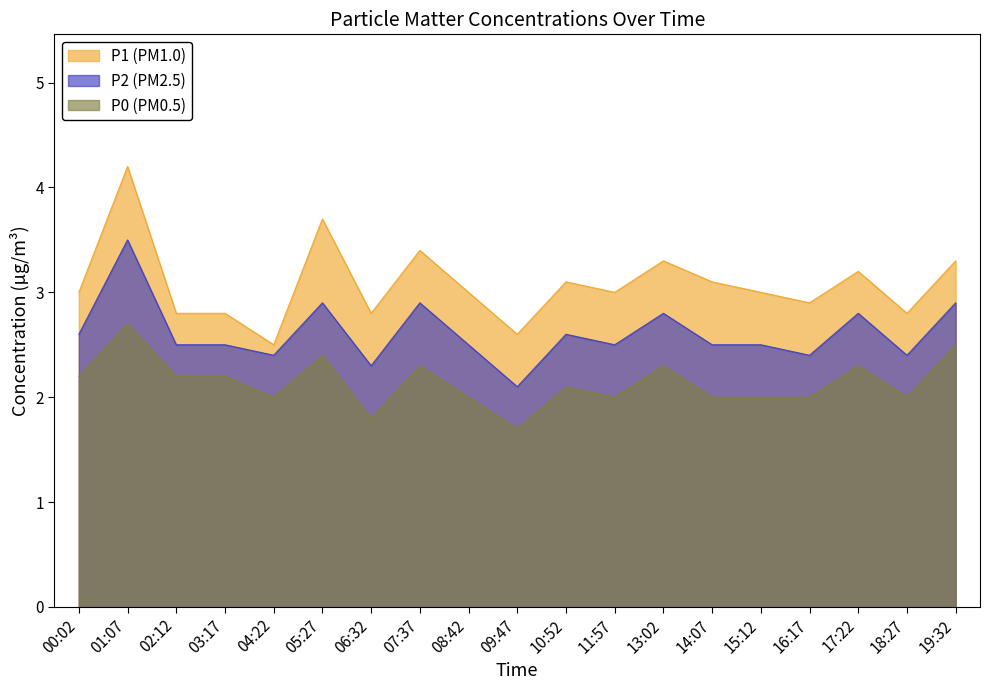

Reading left to right, list all the values displayed in this chart.

P0: 2.2	2.7	2.2	2.2	2.0	2.4	1.8	2.3	2.0	1.7	2.1	2.0	2.3	2.0	2.0	2.0	2.3	2.0	2.5
P2: 2.6	3.5	2.5	2.5	2.4	2.9	2.3	2.9	2.5	2.1	2.6	2.5	2.8	2.5	2.5	2.4	2.8	2.4	2.9
P1: 3.0	4.2	2.8	2.8	2.5	3.7	2.8	3.4	3.0	2.6	3.1	3.0	3.3	3.1	3.0	2.9	3.2	2.8	3.3